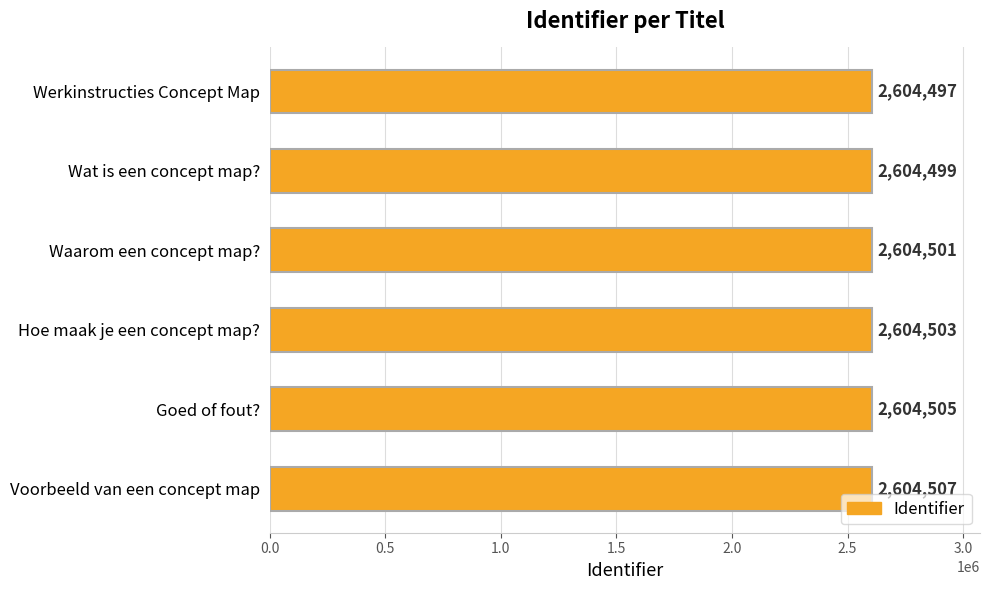

Read the value at Wat is een concept map?, to the nearest 5.

2604500